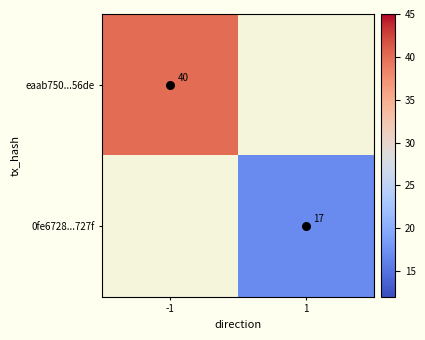

Is the value of eaab750...56de at 1 greater than the value of 0fe6728...727f at -1?

No